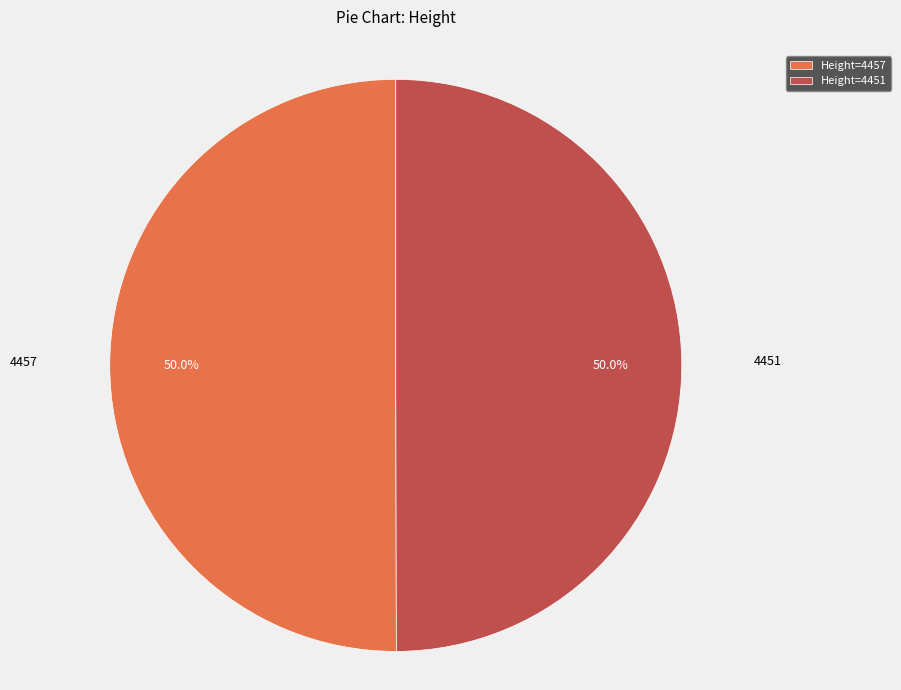

Approximately how many times larger is the value at Height=4457 compared to Height=4451?

1.0